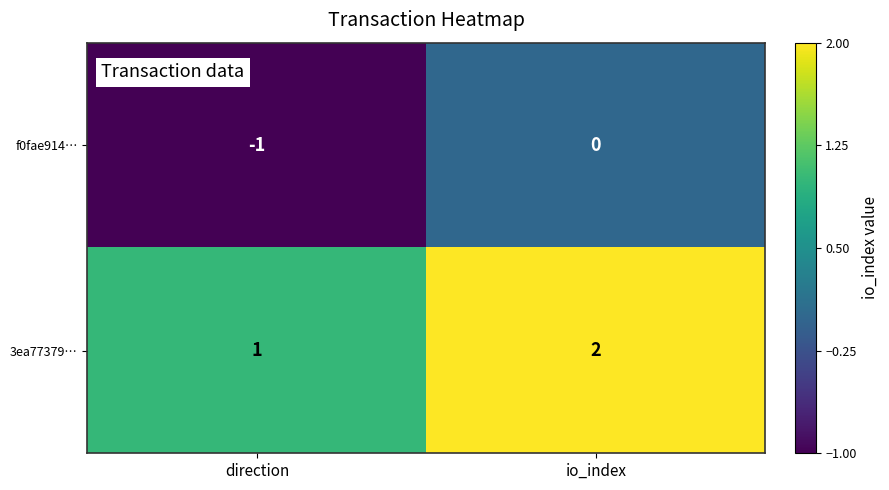

Which series has the largest total across all categories?

3ea77379…